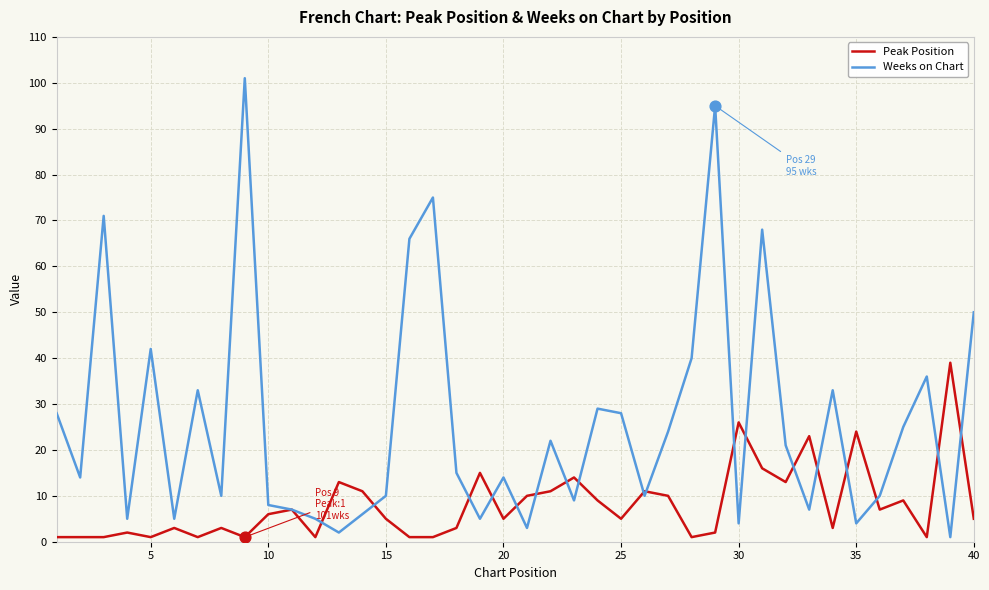

Which series has the largest total across all categories?

Weeks on Chart